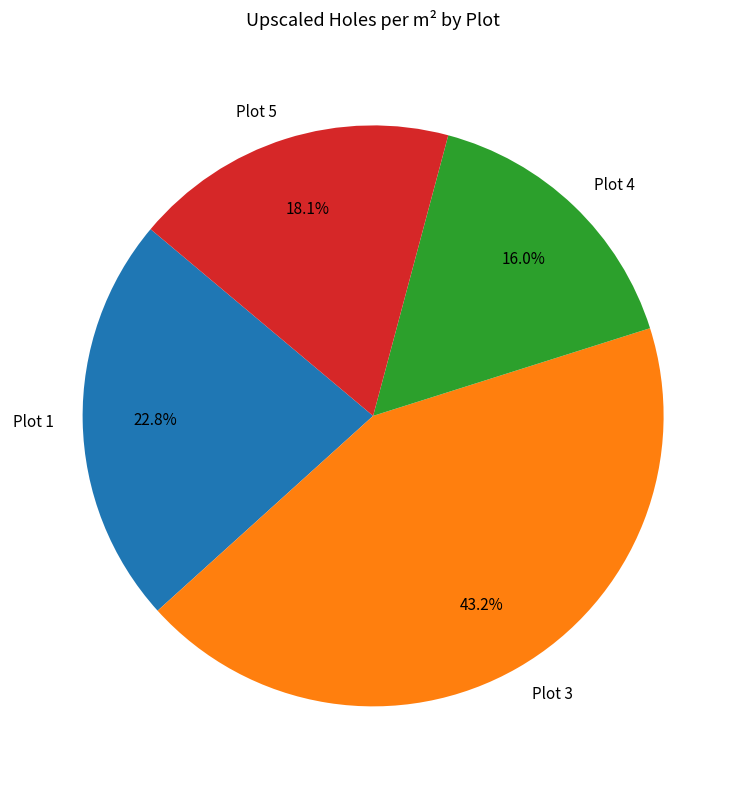

Combined, what portion of the pie is Plot 4 and Plot 3?

59.1%